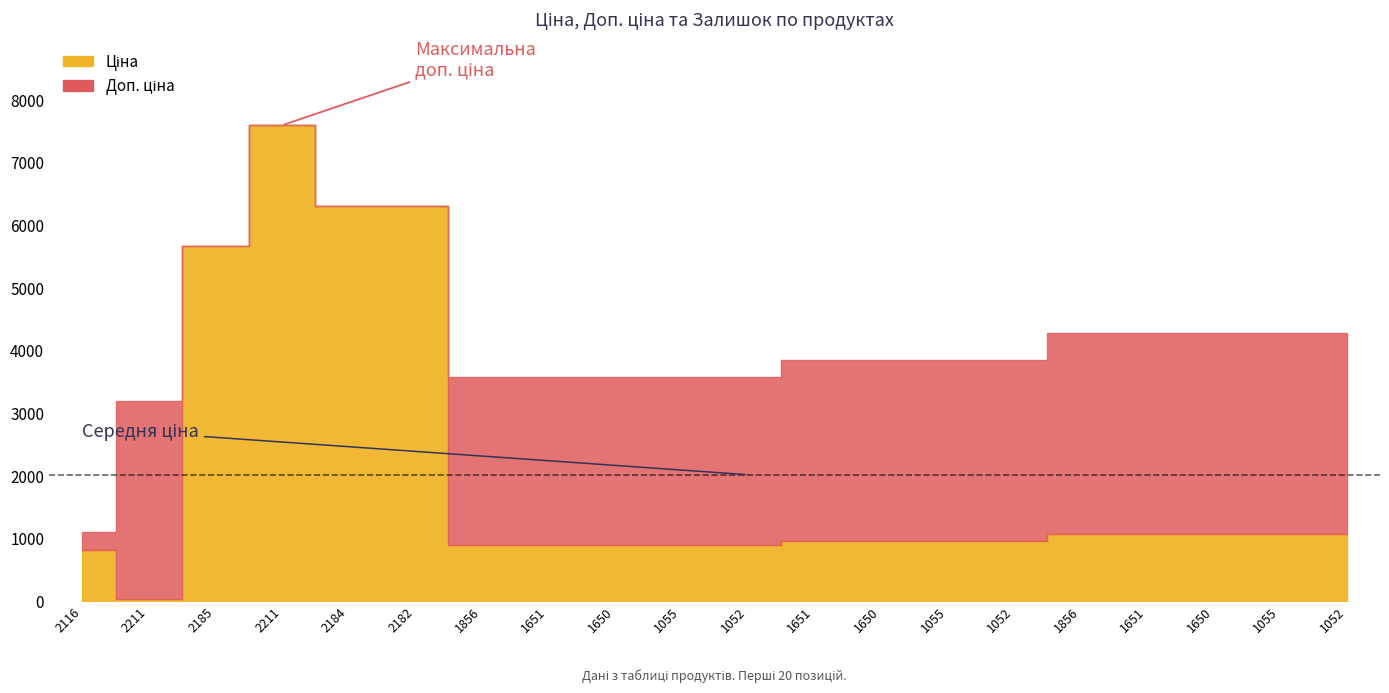

How many groups of bars are there?

20